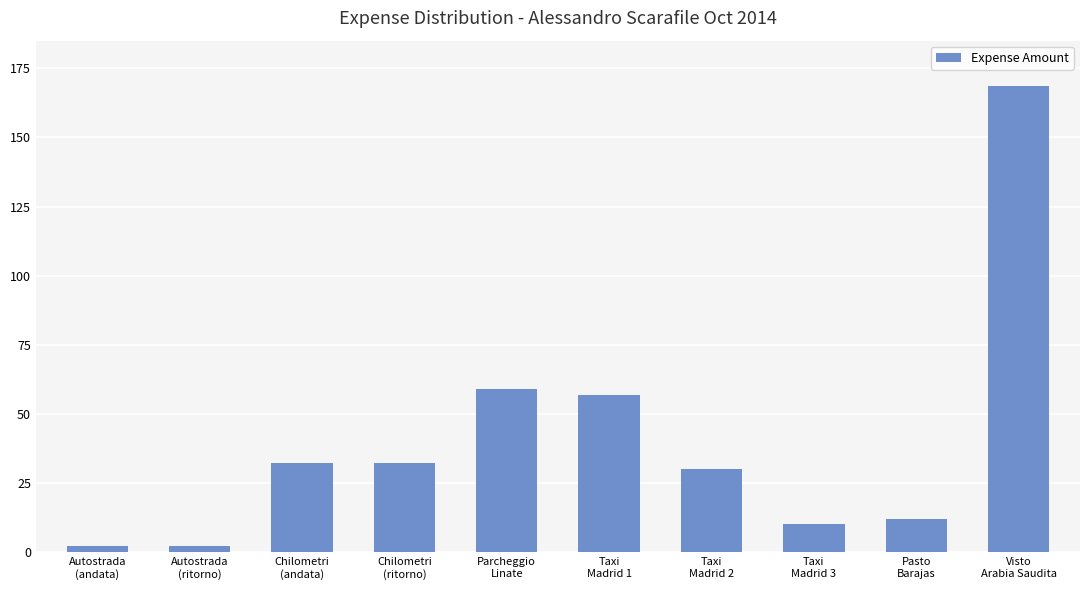

How many bars are there in total?

10